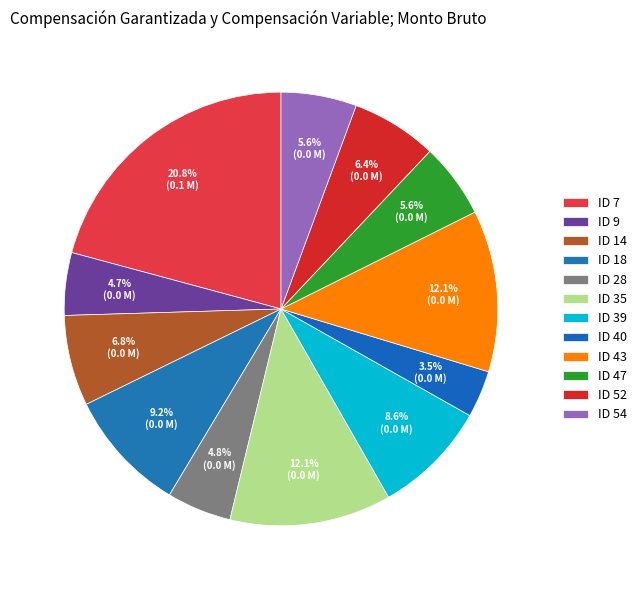

Which category has the biggest portion of the pie?

ID 7